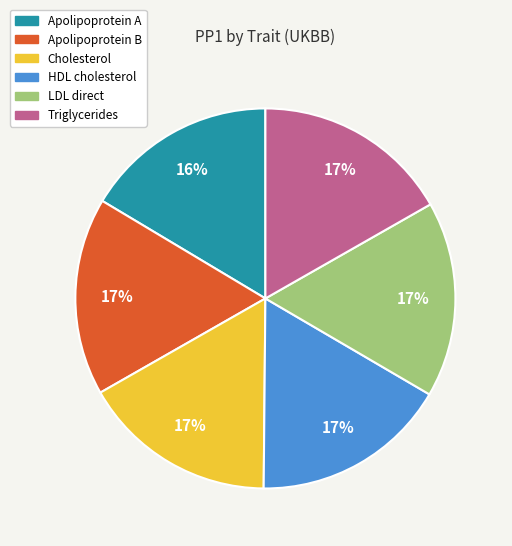

To the nearest percent, what is the average slice percentage?

17%